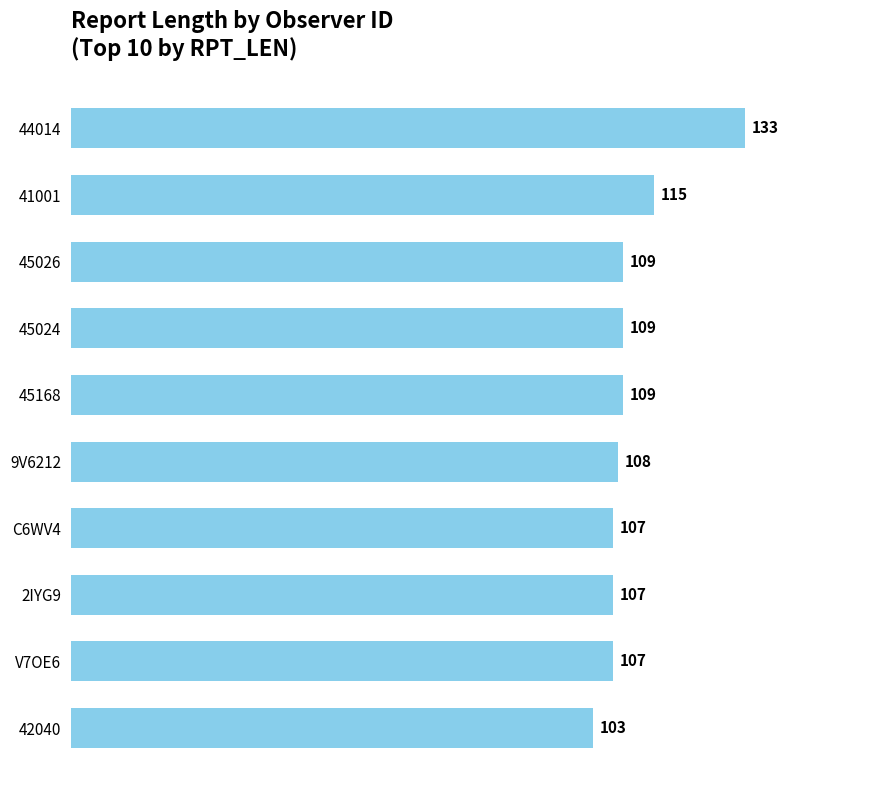

Which has a higher value, V7OE6 or 45024?

45024